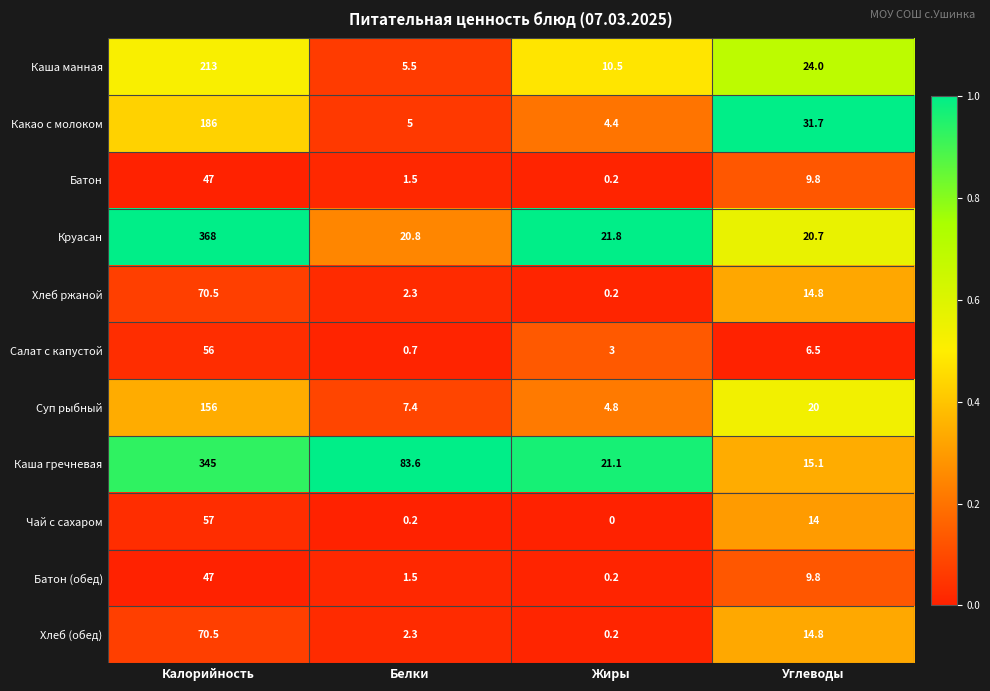

How many series are shown in this chart?

11